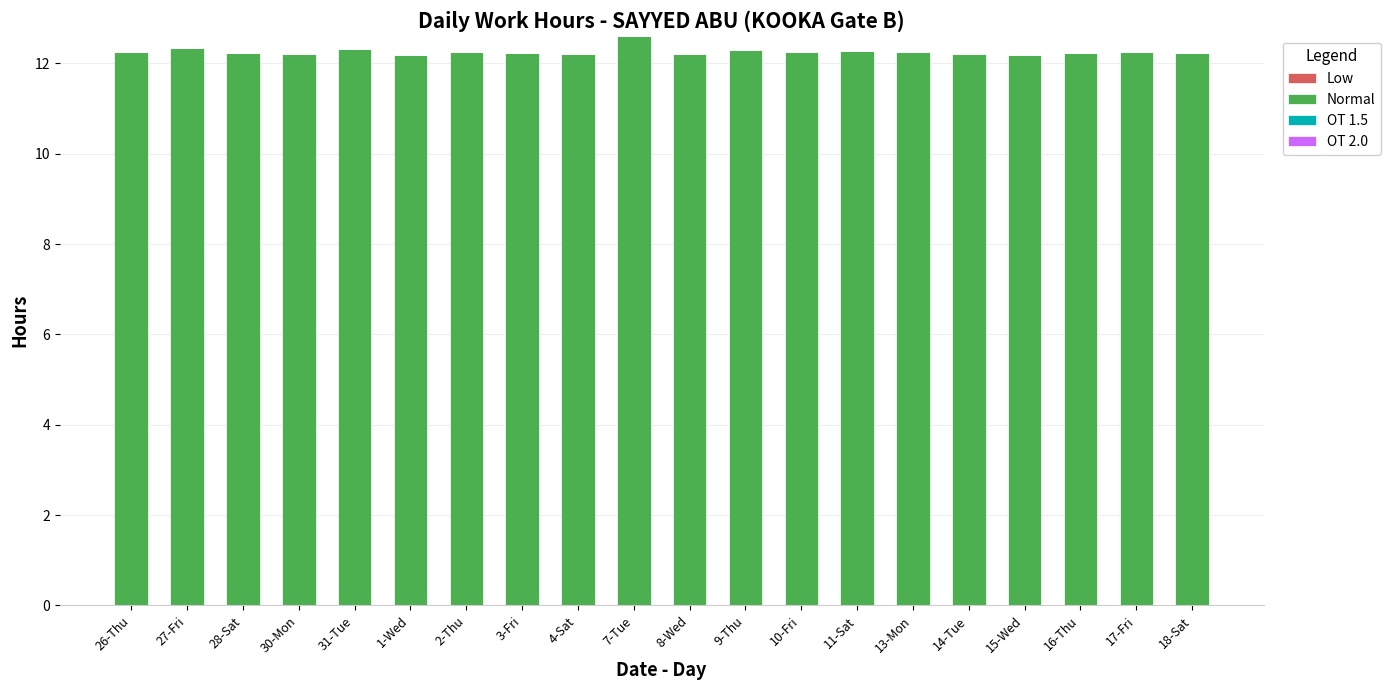

The chart shows a value of 17.5 at 14-Tue. True or false?

False